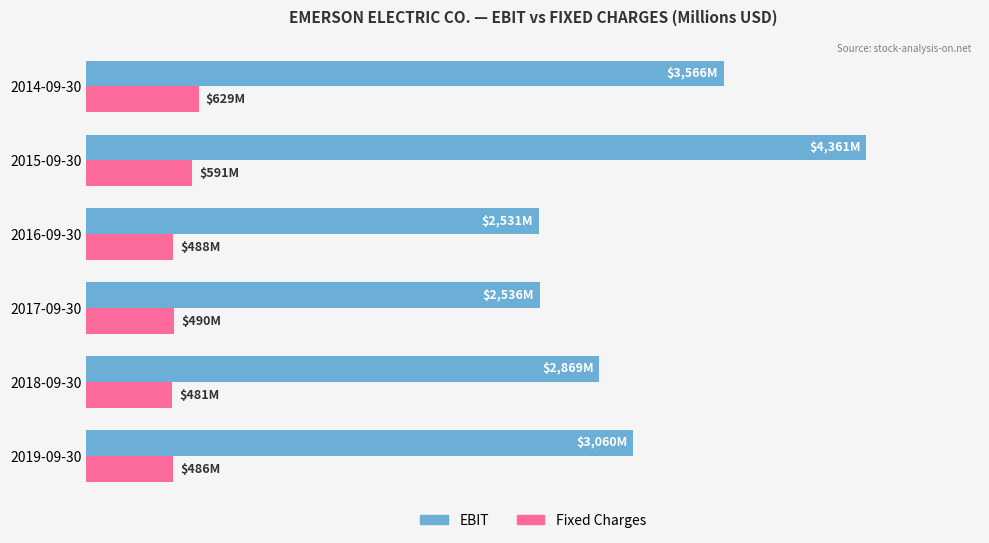

At which category is the sum across all series the highest?

2015-09-30